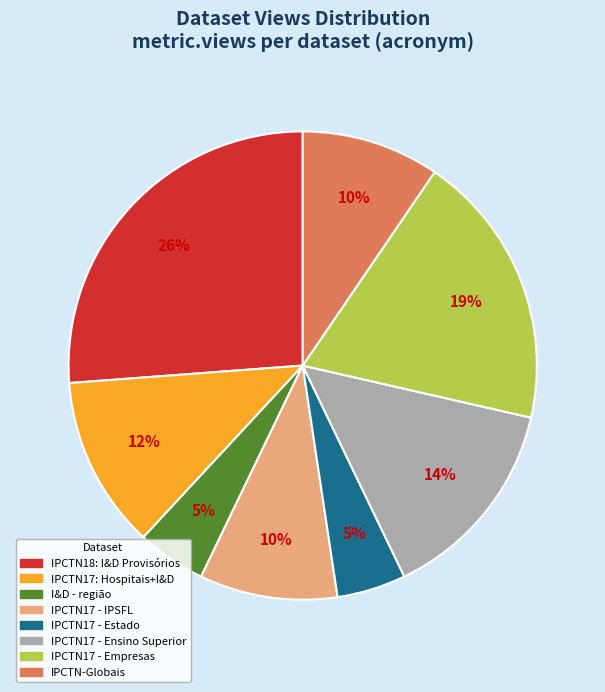

To the nearest percent, what is the difference between the largest and smallest slice percentages?

21%